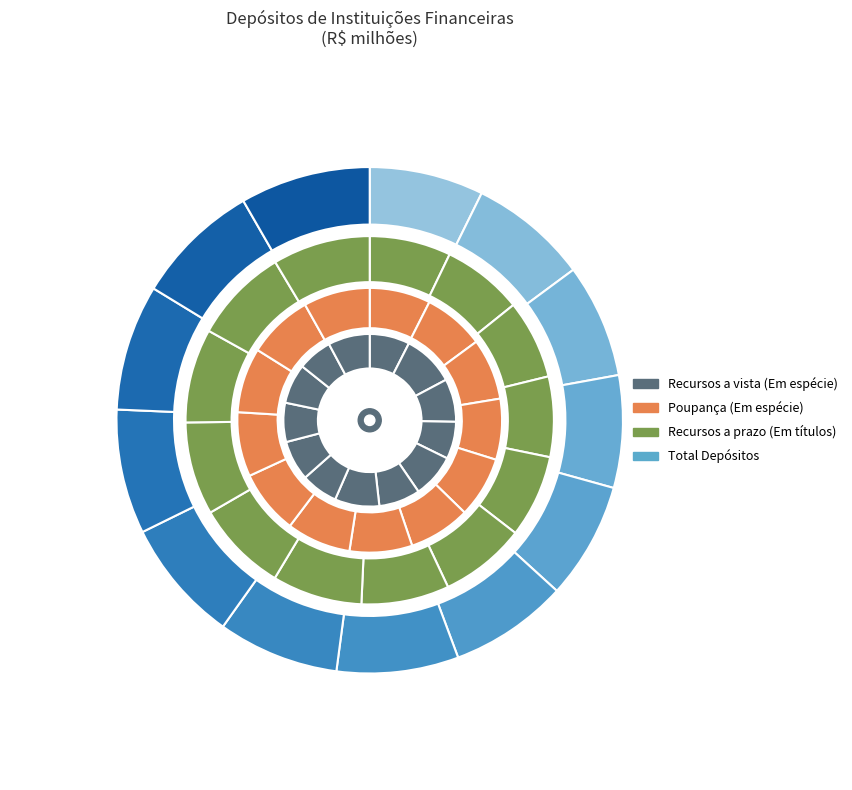

What is the total percentage of Set/2022 and Dez/2021?

14.8%